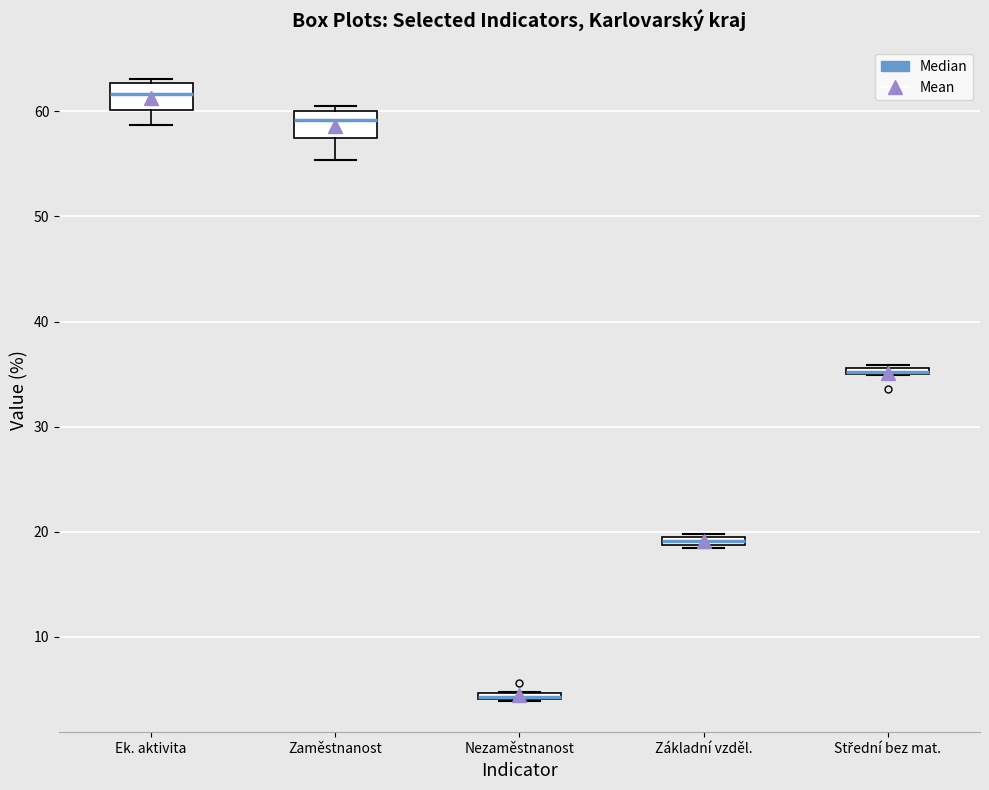

Where is the lower edge of the box for Ek. aktivita on the y-axis? The values are not printed on the chart, so give them approximately, as read against the axis.

60